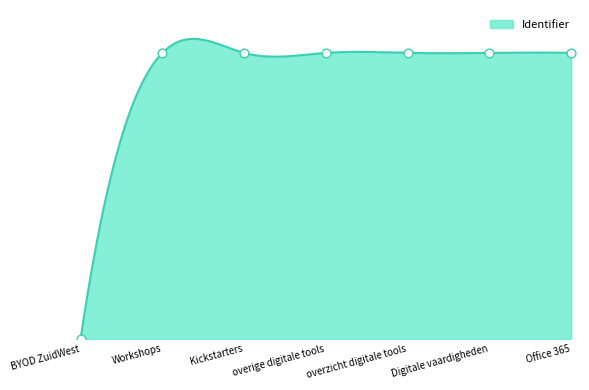

Between overzicht digitale tools and BYOD ZuidWest, which is larger?

overzicht digitale tools